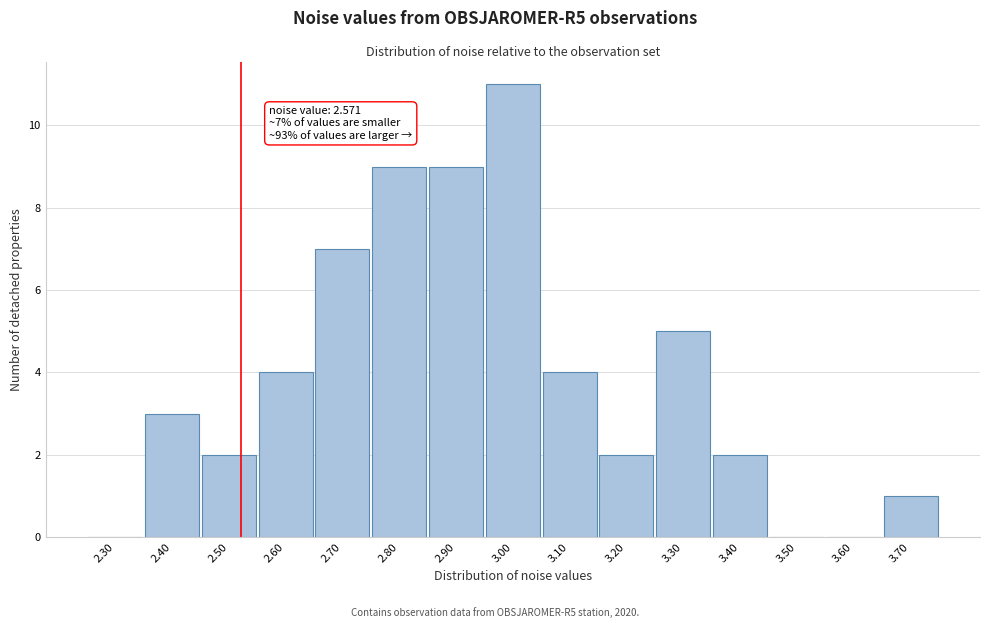

Reading right to left, extract all data points from this chart.

3.70=1	3.60=0	3.50=0	3.40=2	3.30=5	3.20=2	3.10=4	3.00=11	2.90=9	2.80=9	2.70=7	2.60=4	2.50=2	2.40=3	2.30=0